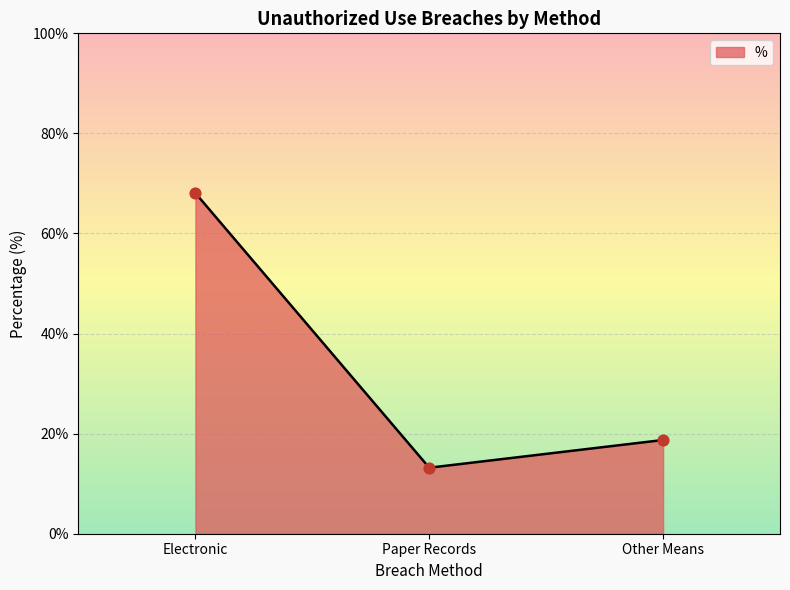

What is the change in value from Paper Records to Other Means?

+5.5